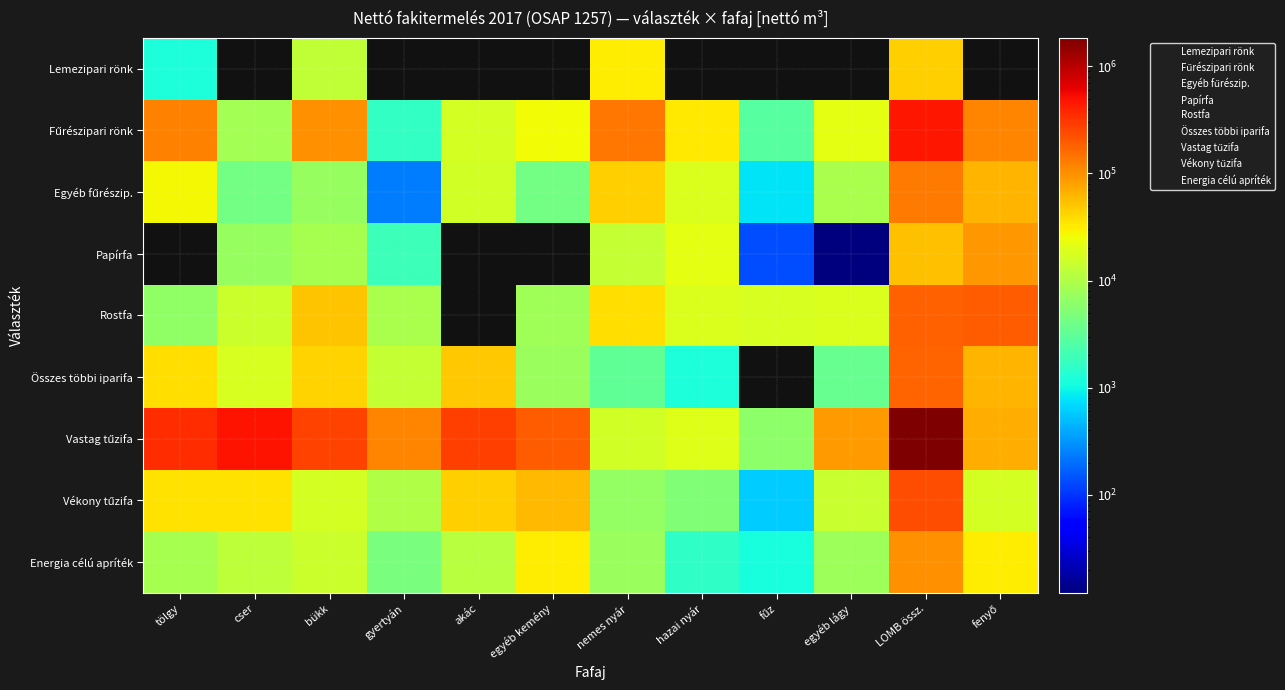

What is the difference between the highest and lowest values at gyertyán?

112333.7